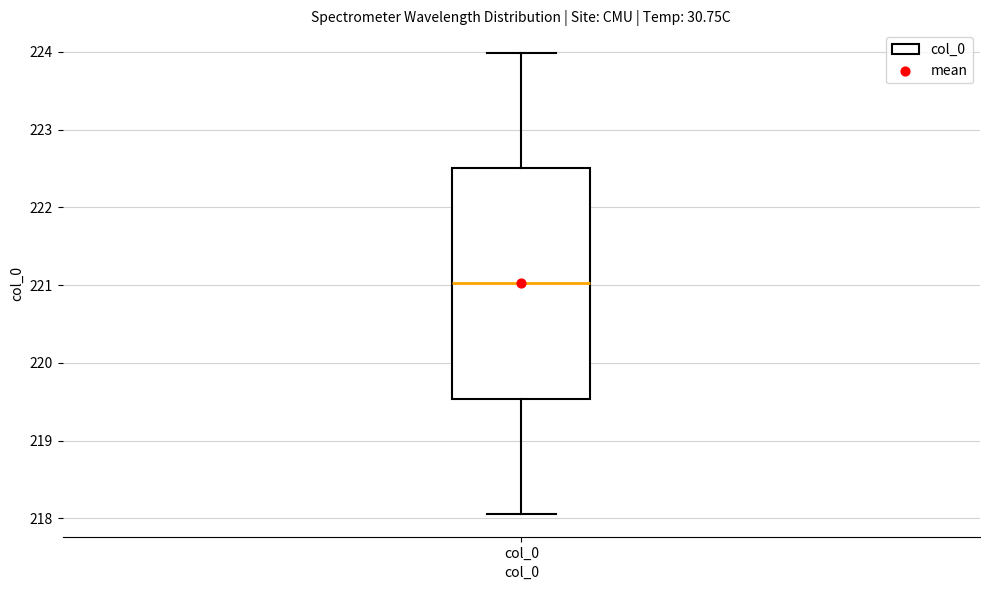

Where is the lower edge of the box for col_0 on the y-axis? The values are not printed on the chart, so give them approximately, as read against the axis.

219.5